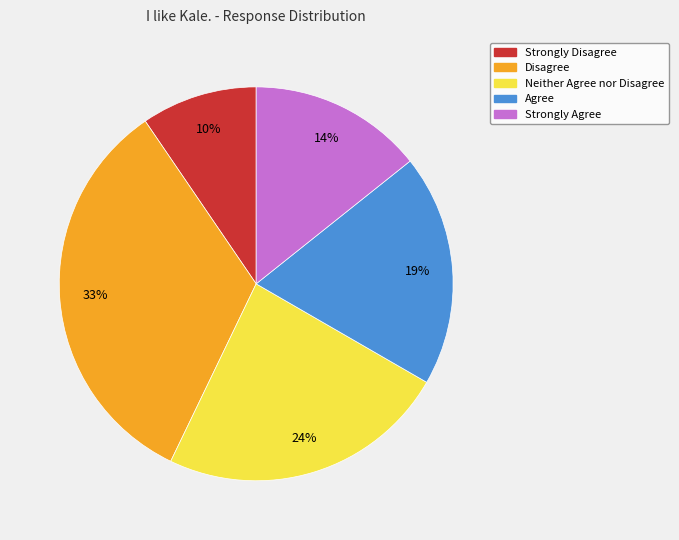

Between Disagree and Strongly Disagree, which is larger?

Disagree